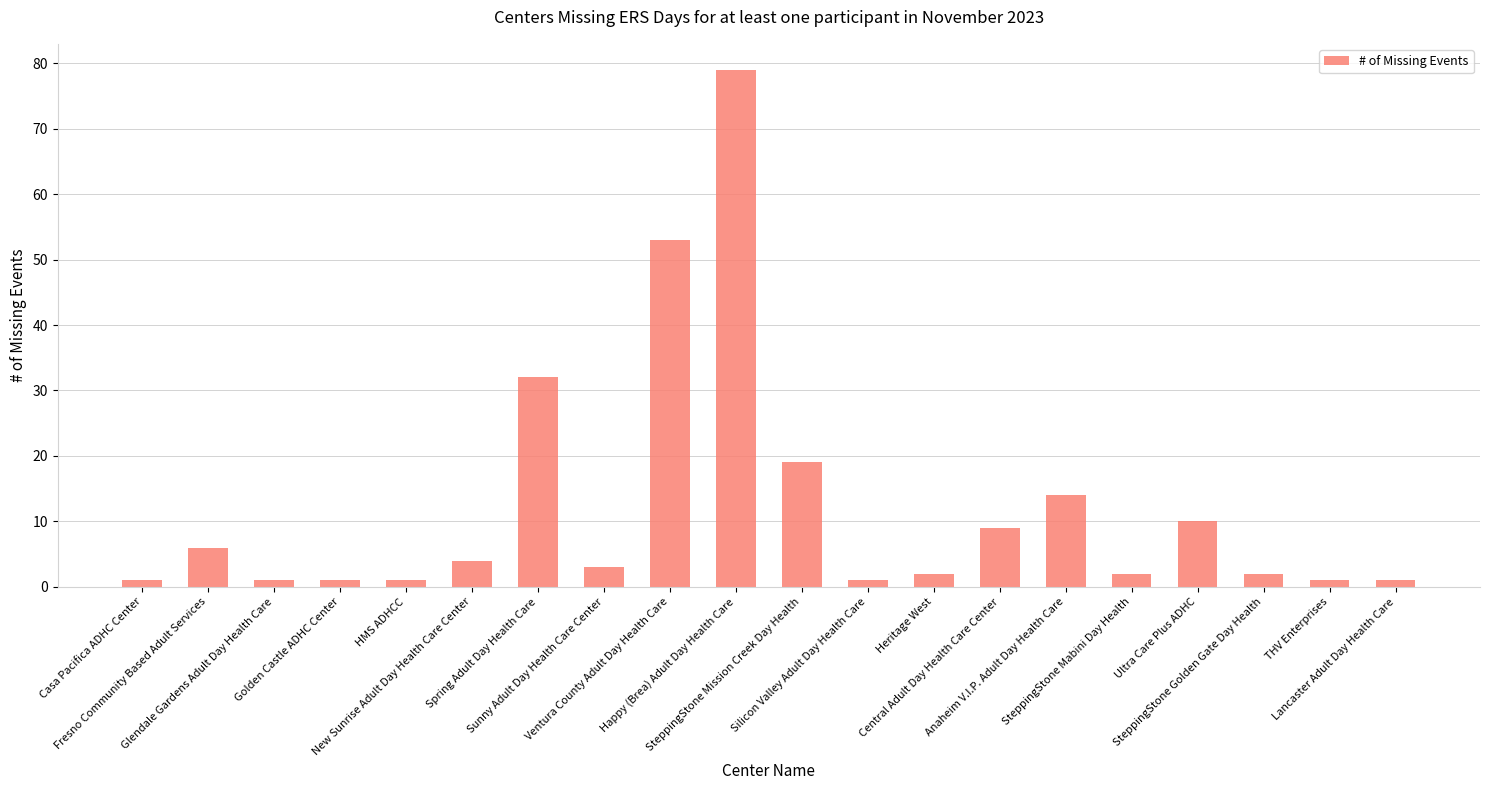

The chart shows a value of 1 at Casa Pacifica ADHC Center. True or false?

True